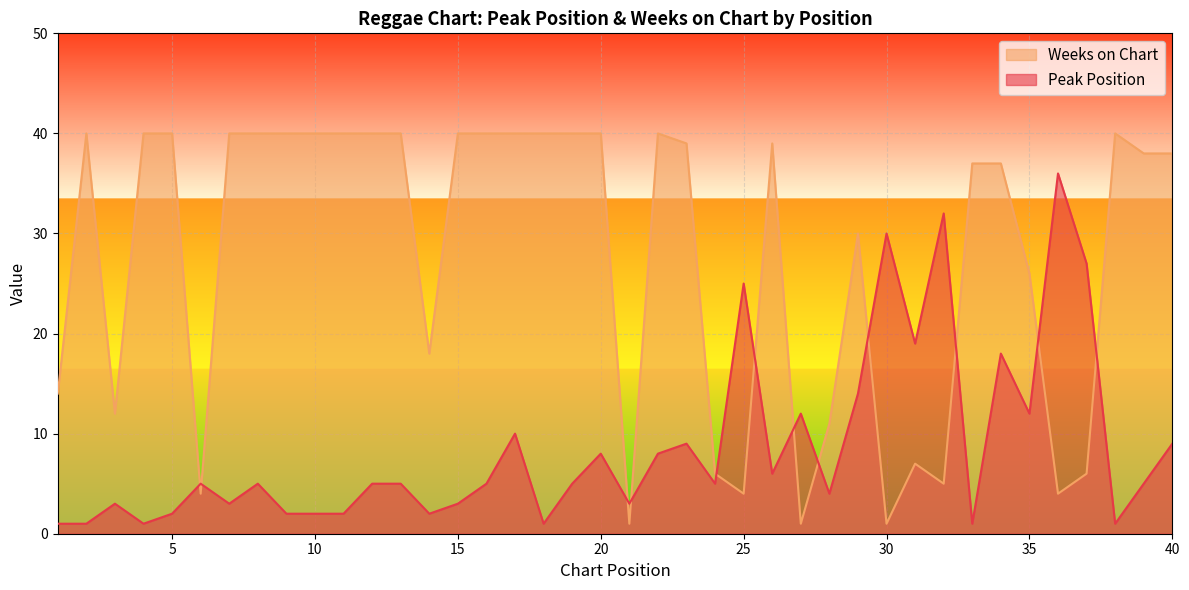

What is the spread (max minus min) of values at 26?

33